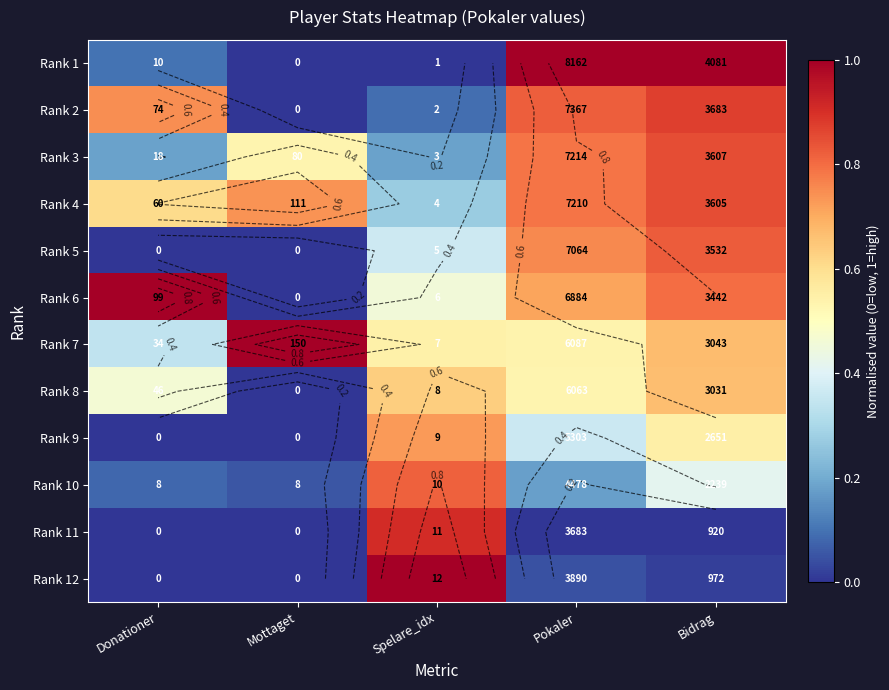

Which has a higher value, Mottaget or Pokaler?

Pokaler